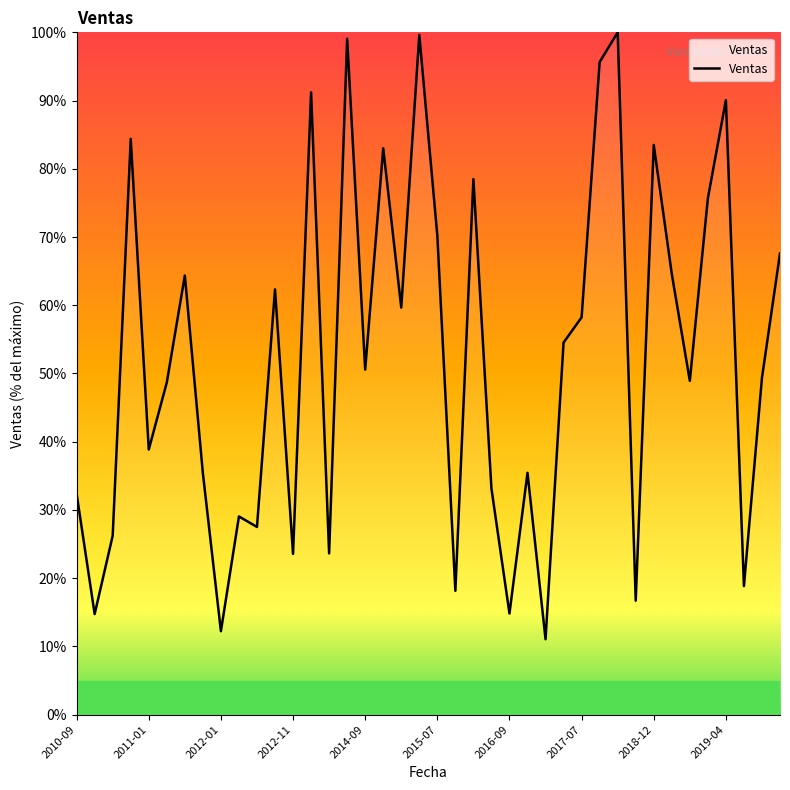

What is the greatest value displayed?

100.0